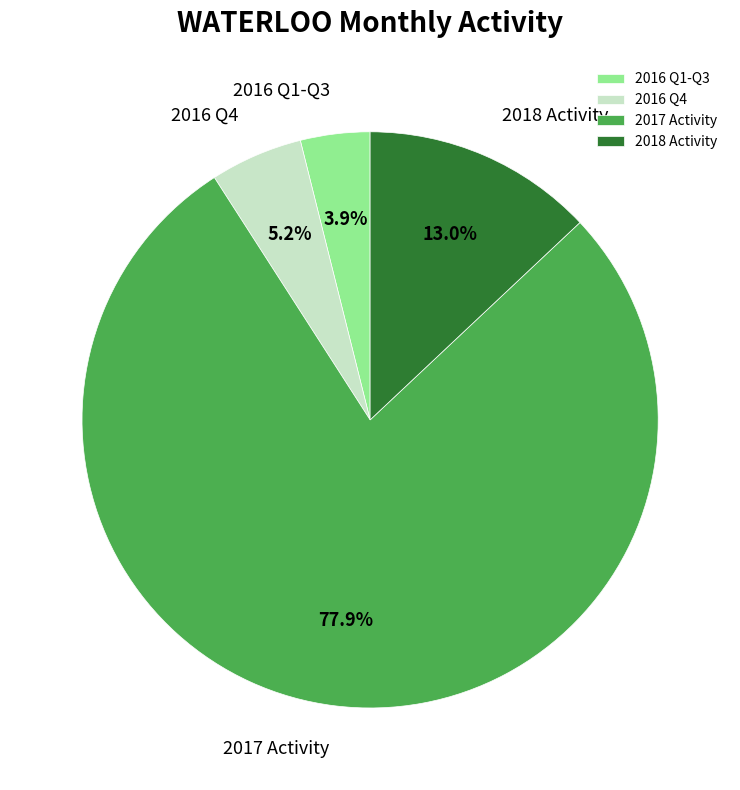

Does 2016 Q1-Q3 represent more than half of the total?

No